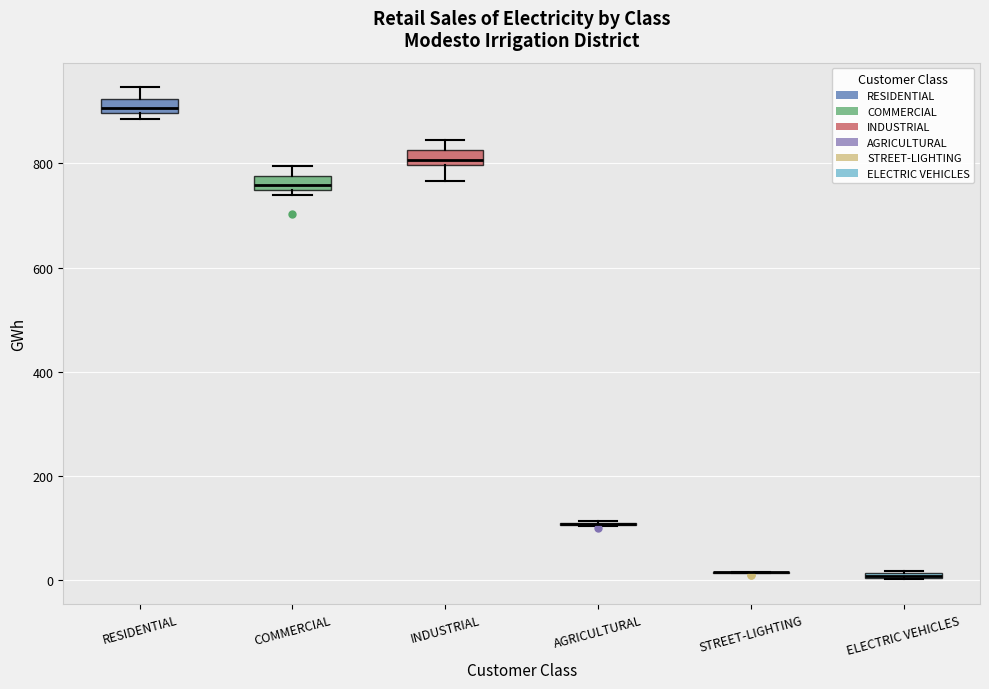

Where is the upper edge of the box for INDUSTRIAL on the y-axis? The values are not printed on the chart, so give them approximately, as read against the axis.

820